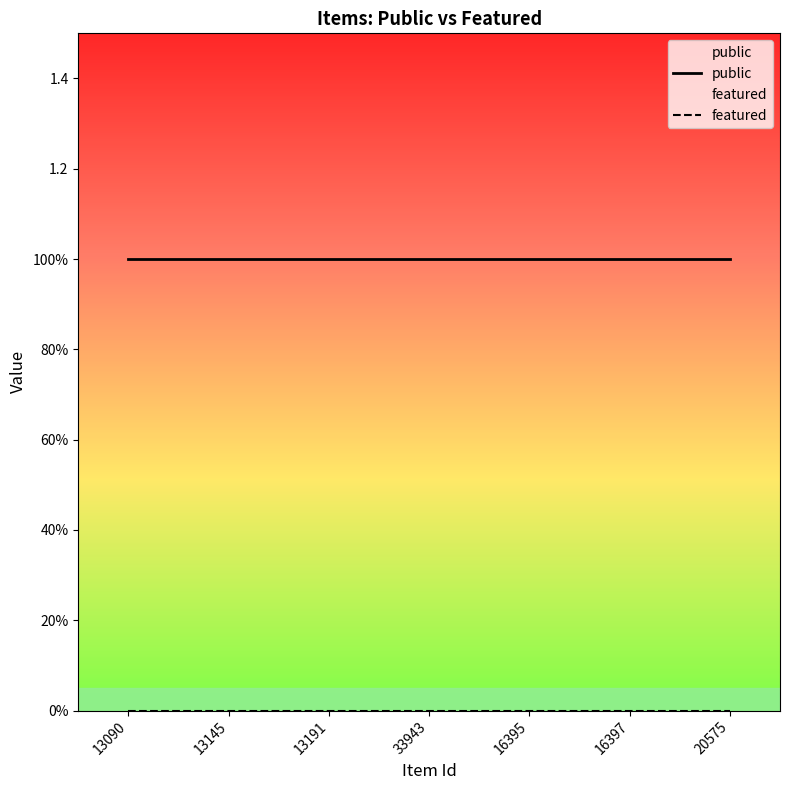

True or false: featured and public intersect in this chart.

False